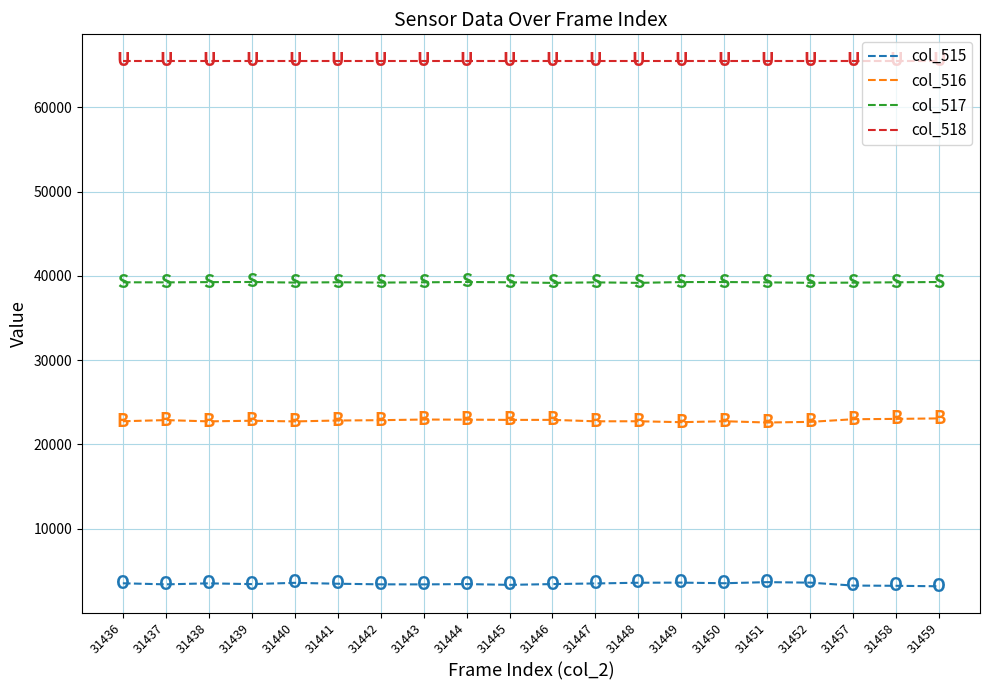

What is the greatest value displayed?

65535